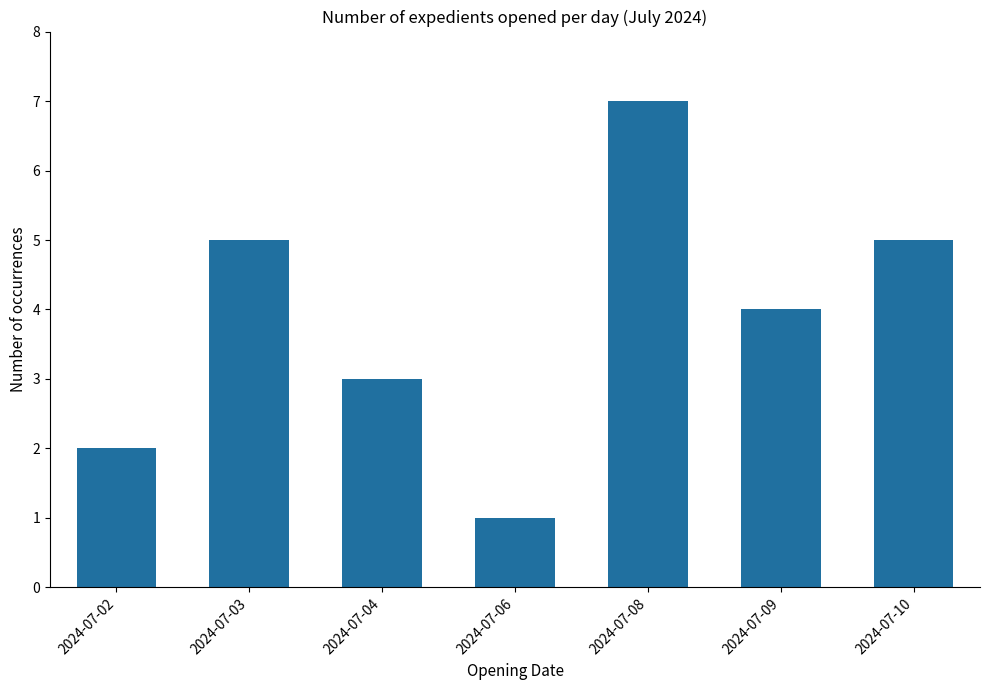

Is it true that the value at 2024-07-08 is 9?

False